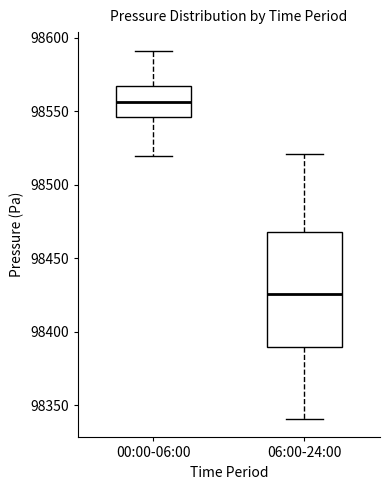

Comparing the boxes themselves (not the whiskers), which one is the tallest?

06:00-24:00